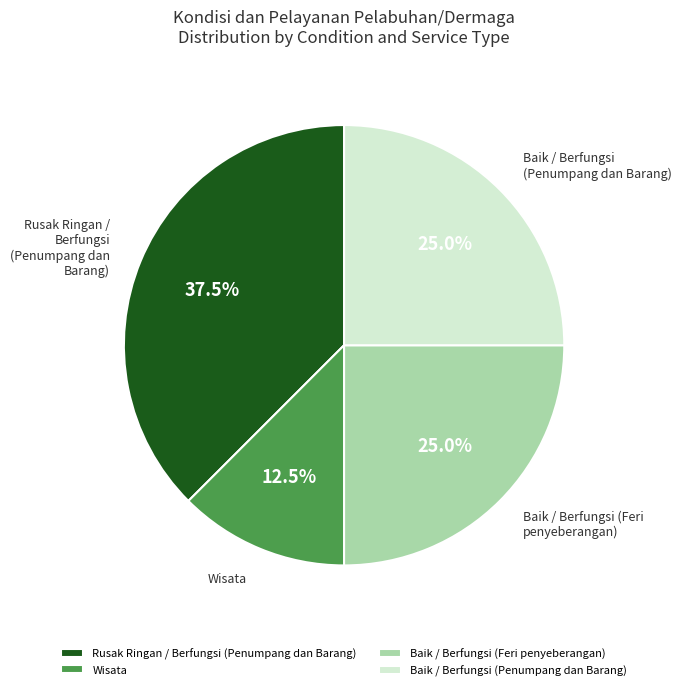

What is the ratio of the value at Baik / Berfungsi (Penumpang dan Barang) to the value at Baik / Berfungsi (Feri penyeberangan)?

1.0